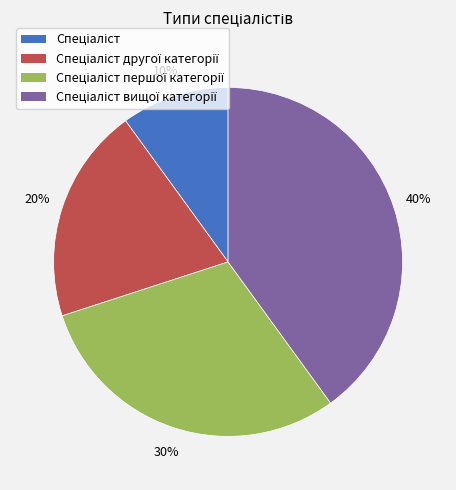

To the nearest percent, what is the average slice percentage?

25%